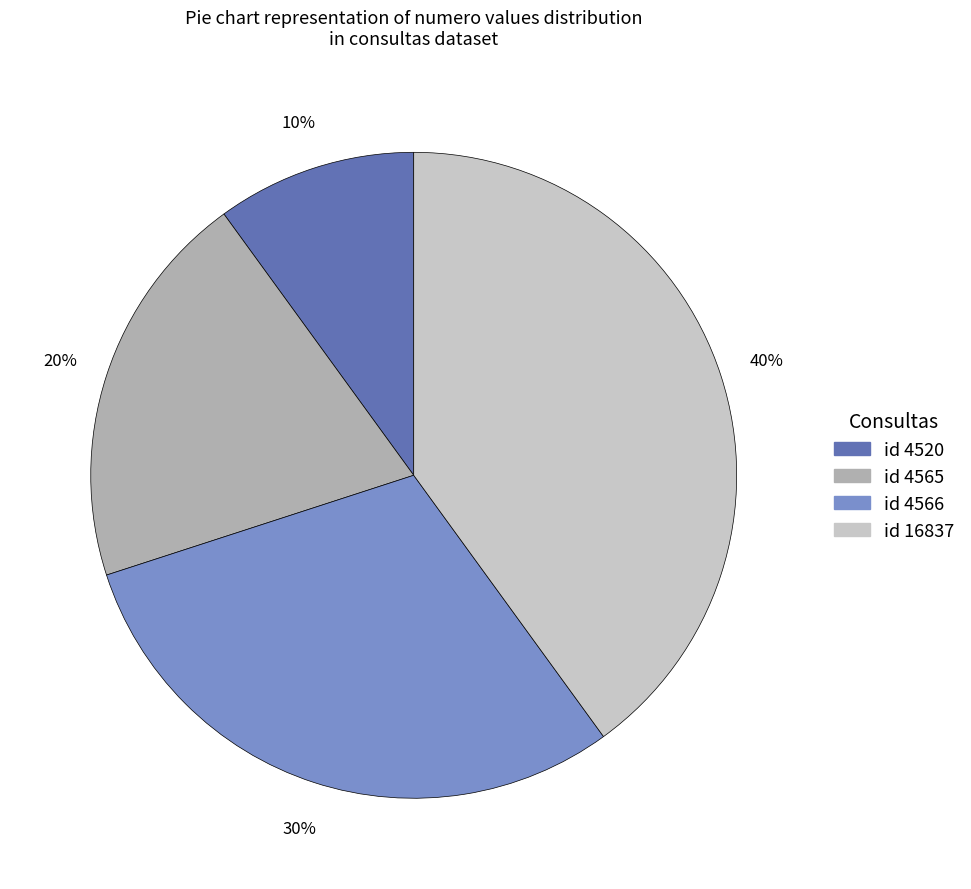

Does any single category account for the majority?

No